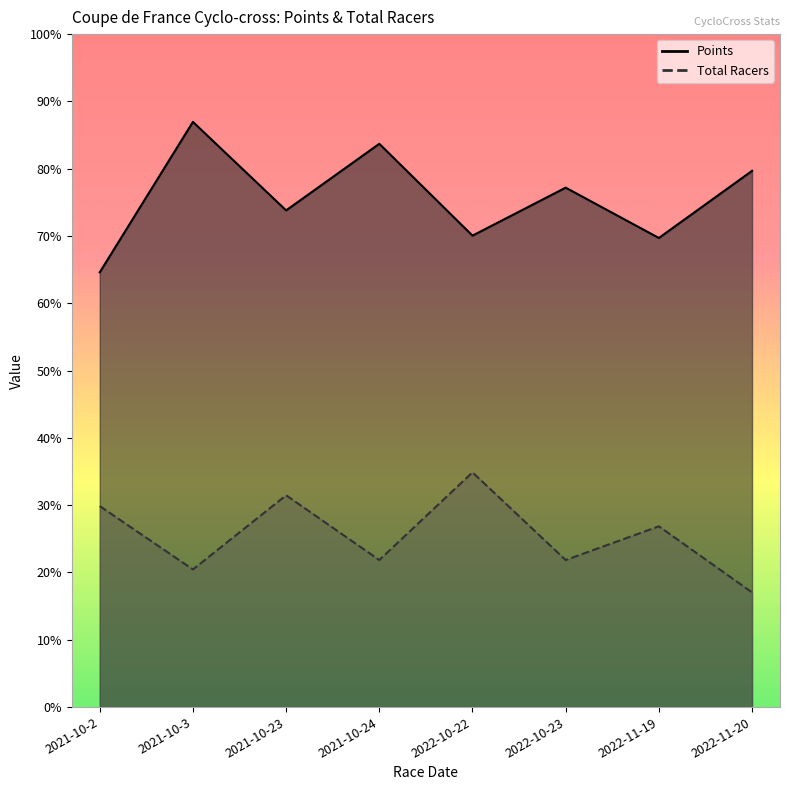

At which label is Total Racers closest to 129?

2022-11-19